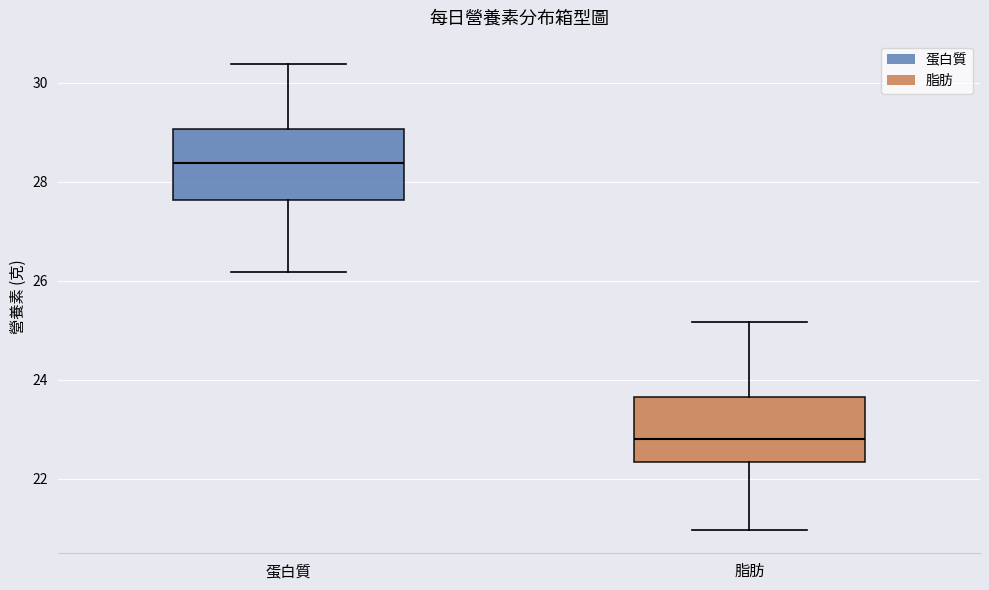

Where does the median line of the box for 蛋白質 sit on the y-axis? The values are not printed on the chart, so give them approximately, as read against the axis.

28.4